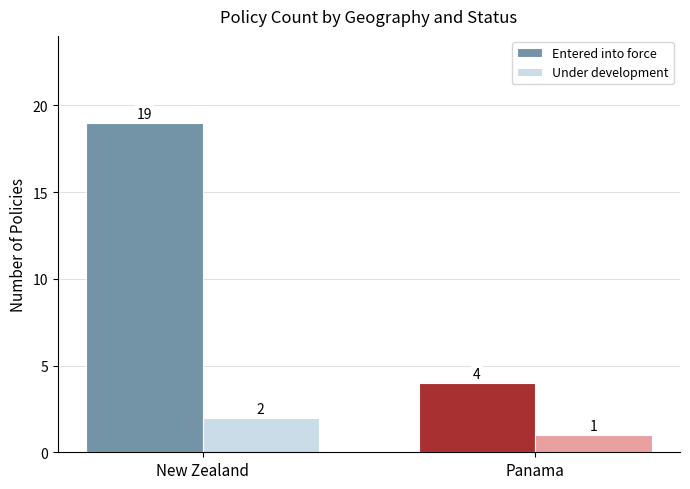

Reading left to right, list all the values displayed in this chart.

Entered into force: New Zealand=19	Panama=4
Under development: New Zealand=2	Panama=1